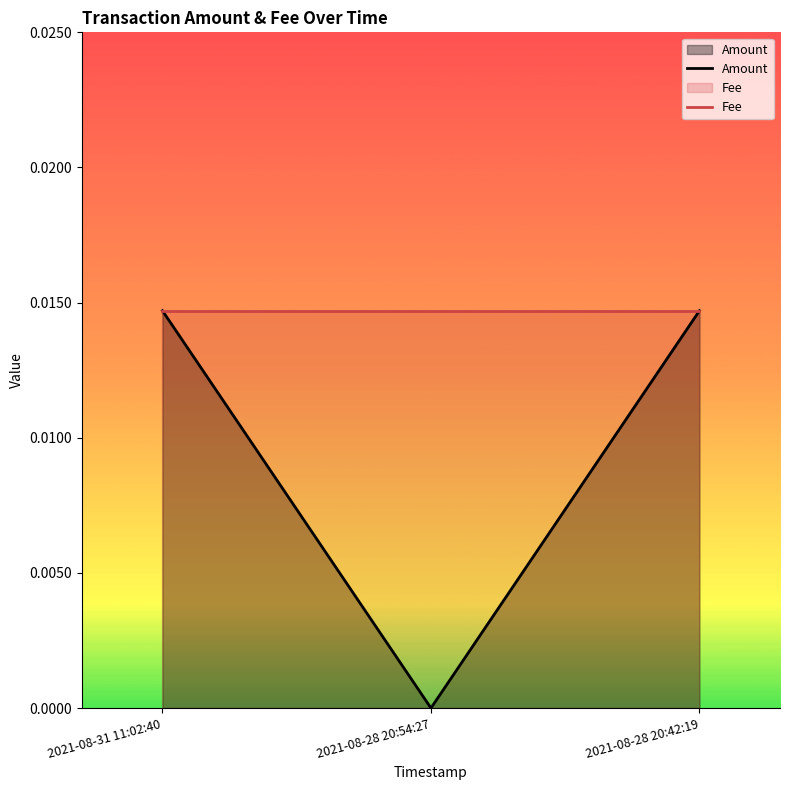

How many data points does each series have?

3